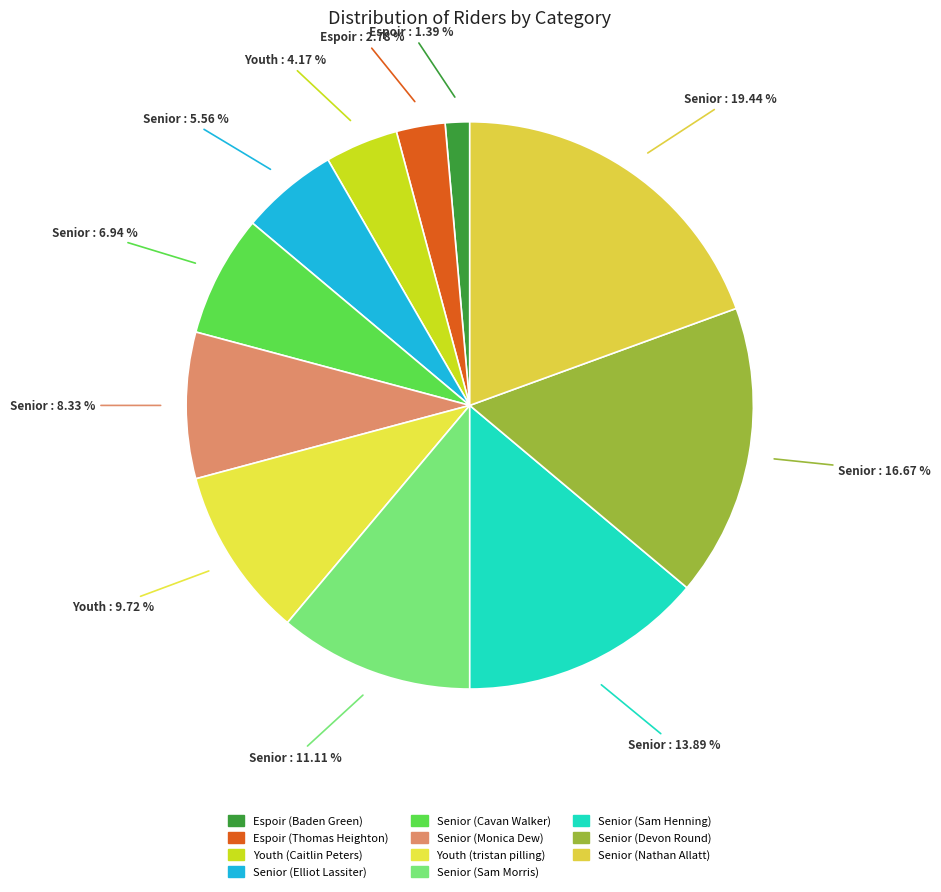

The Espoir (Thomas Heighton) slice represents 3% of the pie. True or false?

True